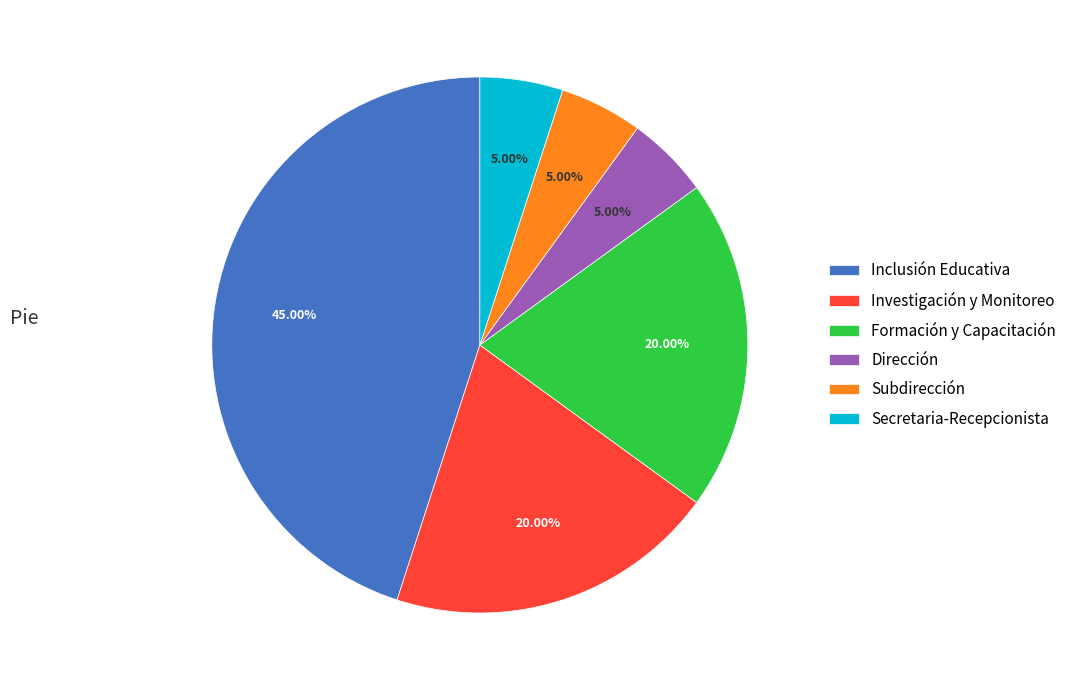

Approximately how many times larger is the value at Dirección compared to Secretaria-Recepcionista?

1.0